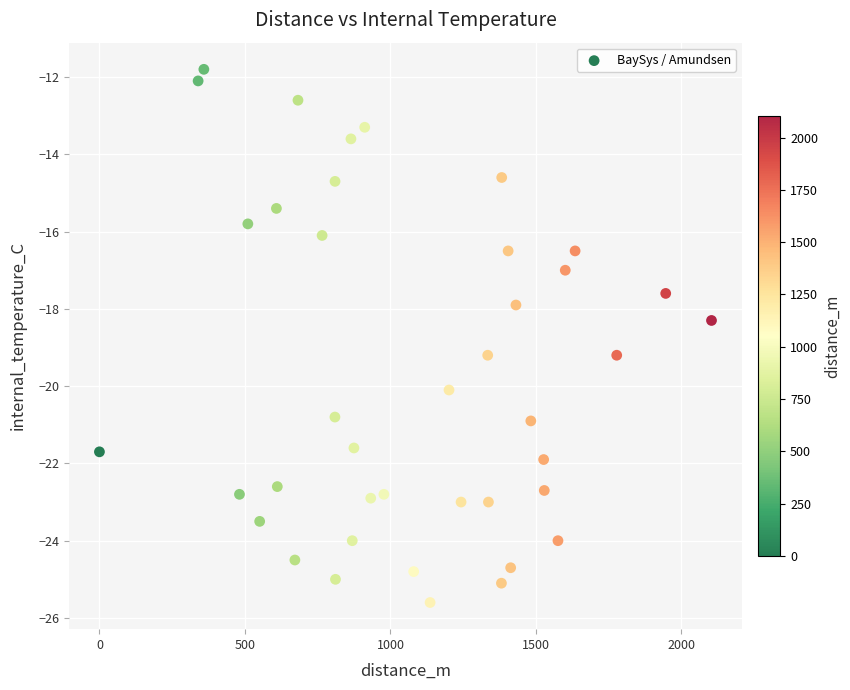

What is the range of X values (max minus min)?

2103.2